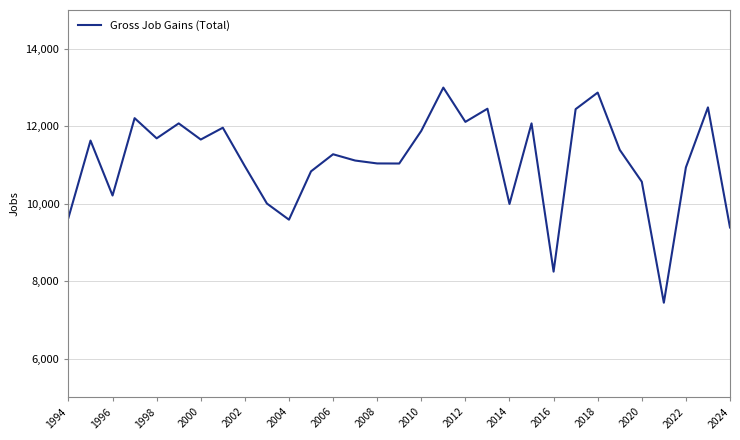

What is the difference between the maximum and minimum values?

5554